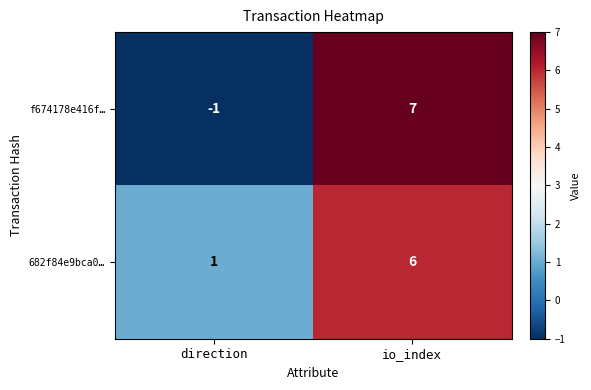

How many values in f674178e416f… are below zero?

1